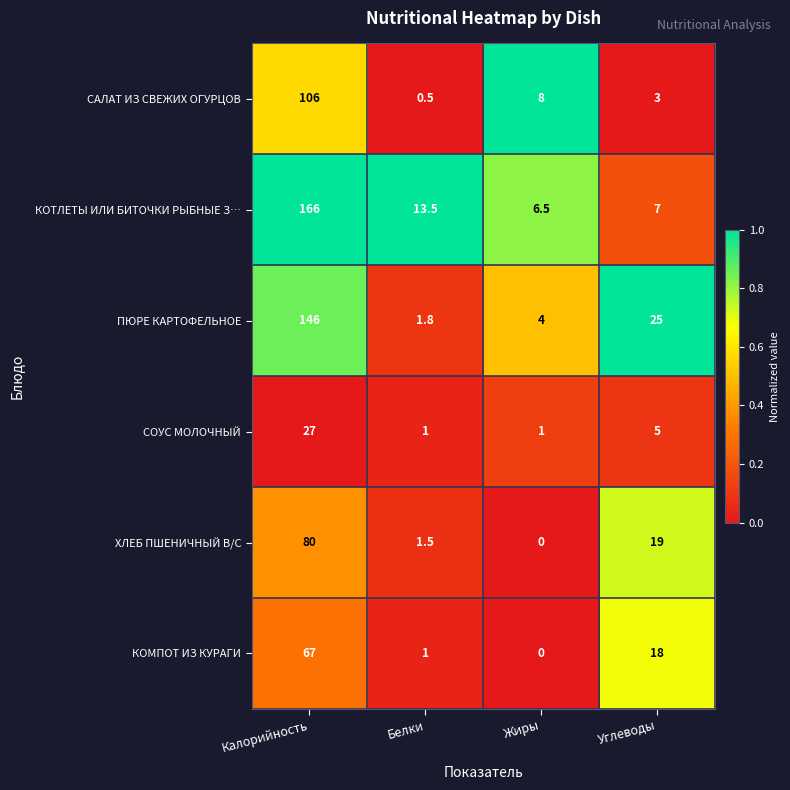

At which category does the chart reach its peak across all series?

Калорийность